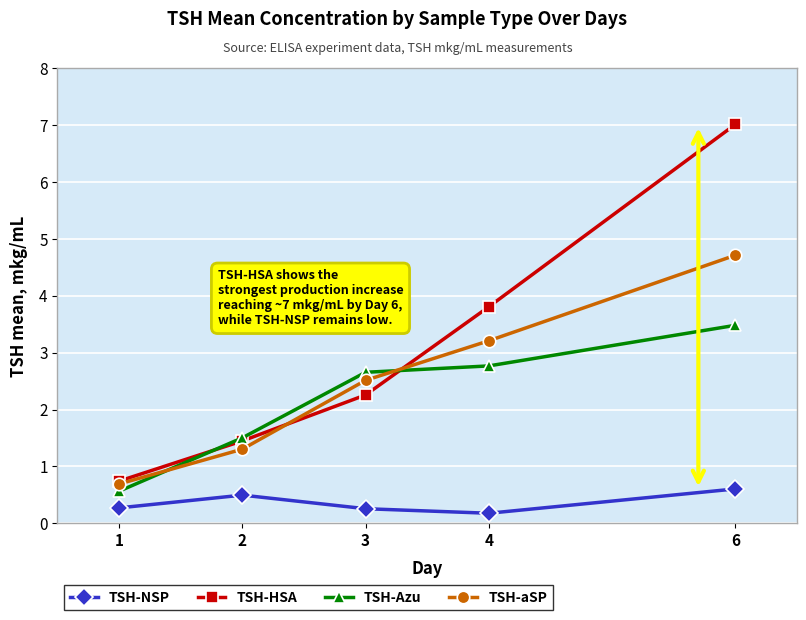

List the labels in order of TSH-aSP value, smallest first.

1, 2, 3, 4, 6